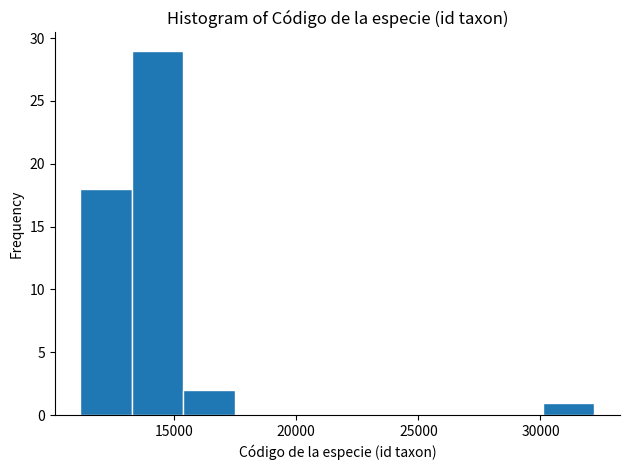

Reading left to right, list every bar in this chart as the range it spans on the x-axis followed by its height. Neither the bar edges nor the heights are printed on the chart, so give them approximately, as read against the axes.

11000 to 13500: 18
13500 to 15500: 29
15500 to 17500: 2
17500 to 19500: 0
19500 to 21500: 0
21500 to 24000: 0
24000 to 26000: 0
26000 to 28000: 0
28000 to 30000: 0
30000 to 32000: 1